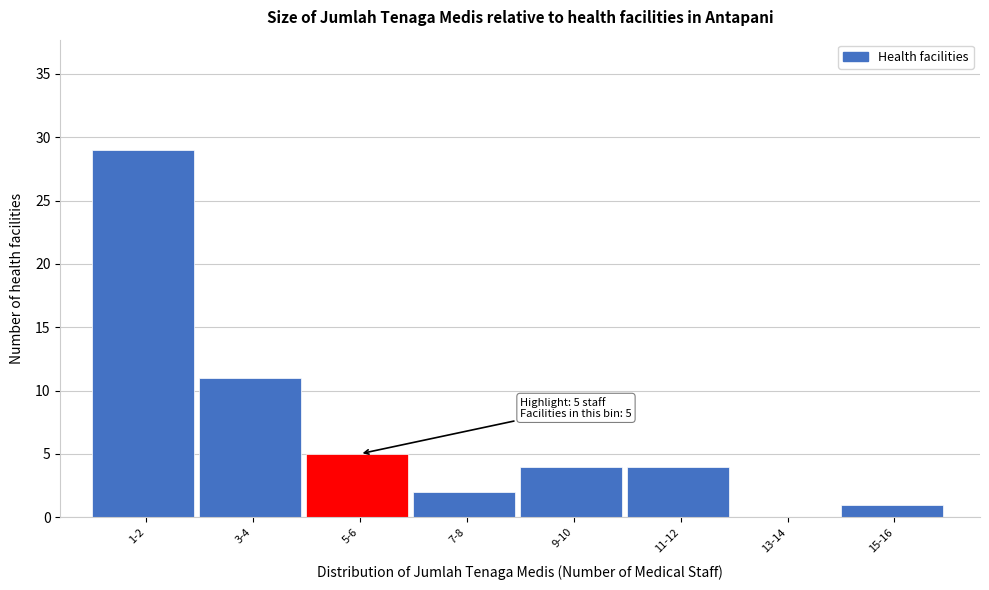

Reading left to right, what are all the values shown in this chart?

1-2=29	3-4=11	5-6=5	7-8=2	9-10=4	11-12=4	13-14=0	15-16=1